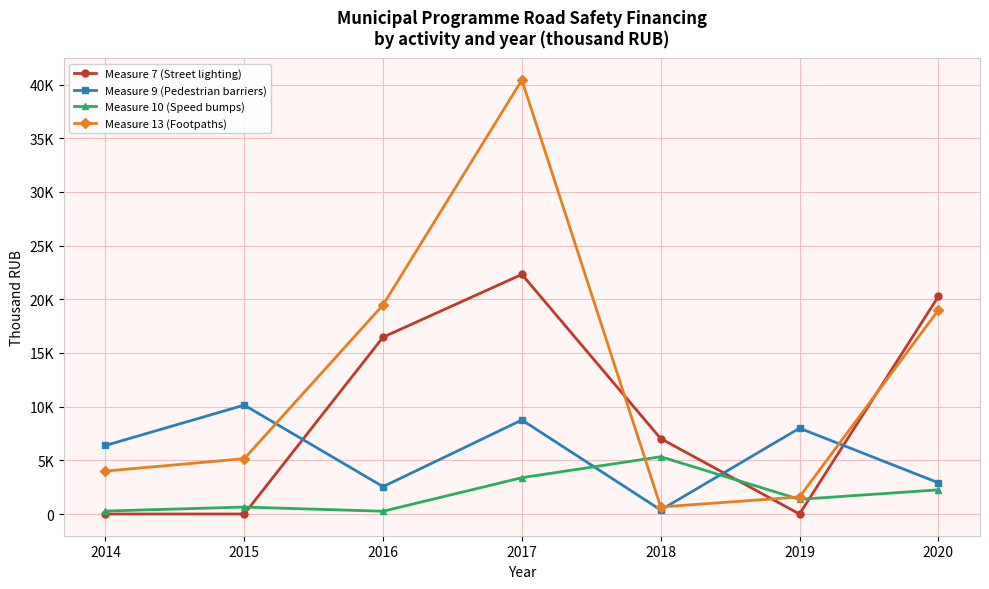

What is the difference between the highest and lowest values at 2020?

18012.0